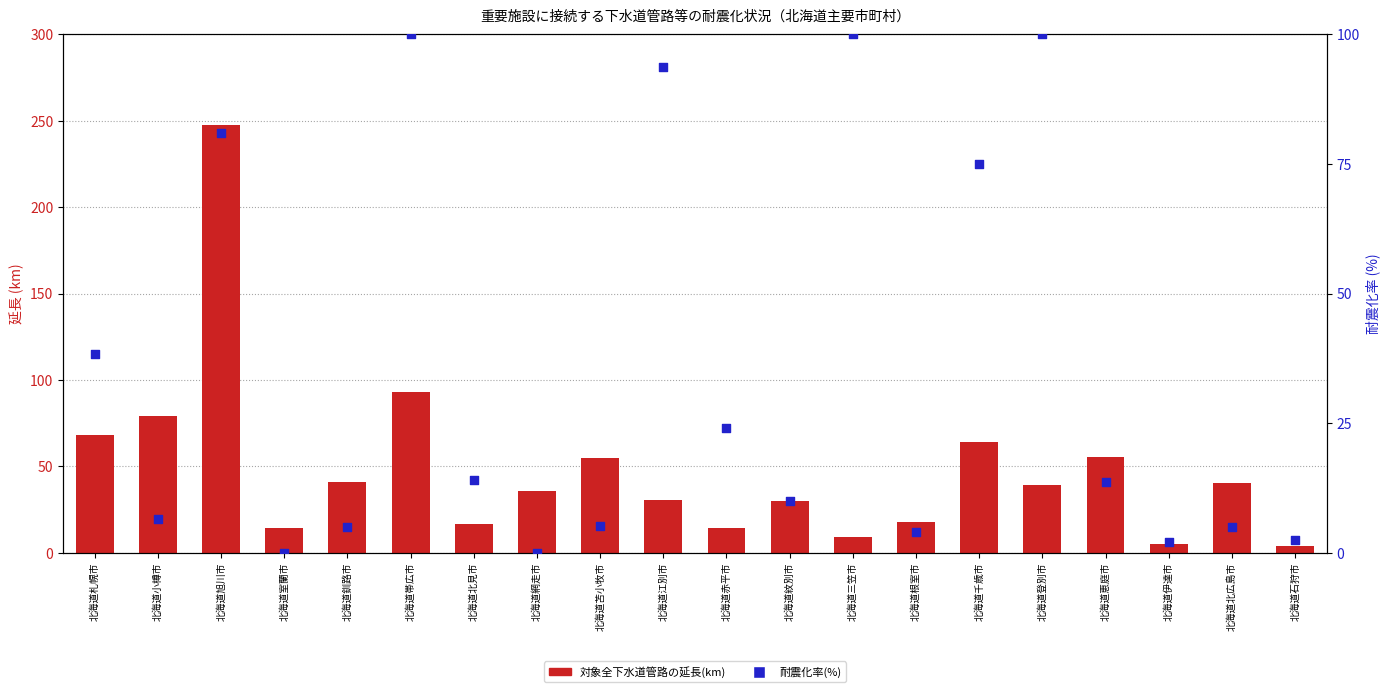

Which series reaches the minimum Y coordinate?

耐震化率(%)